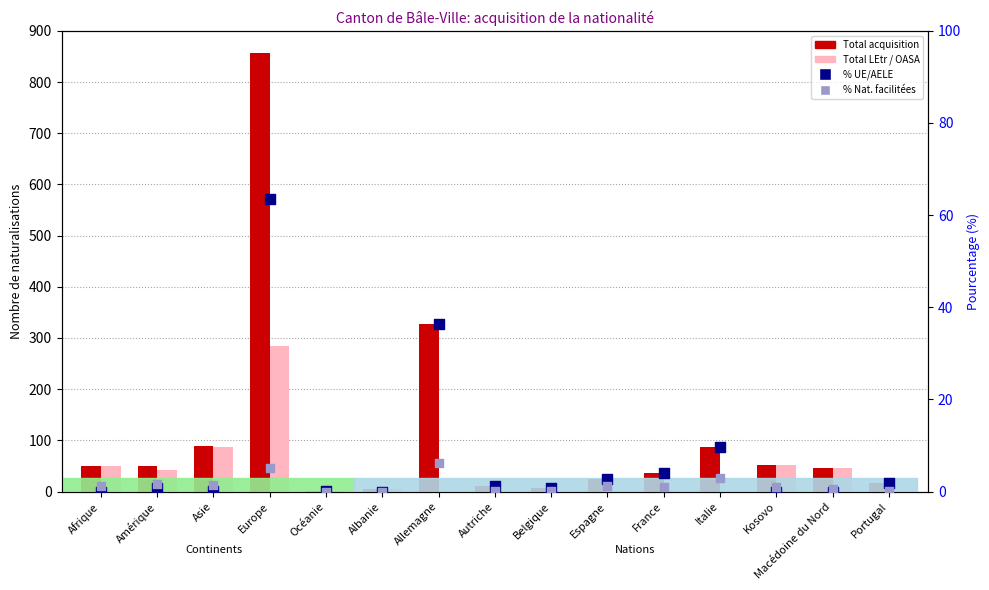

Which series contains the lowest Y value?

Total LEtr / OASA